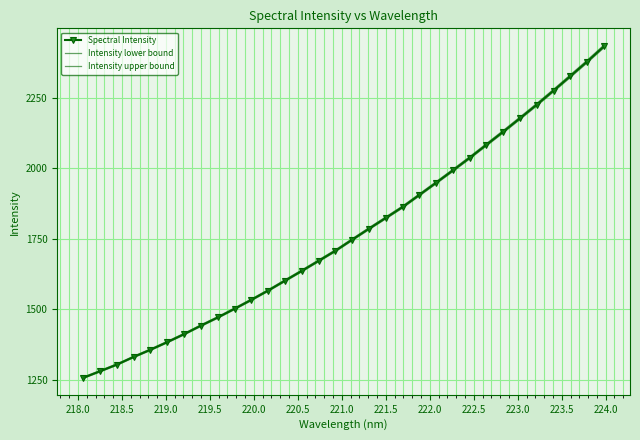

What is the difference between the maximum and minimum values in the Intensity upper bound series?

1177.8